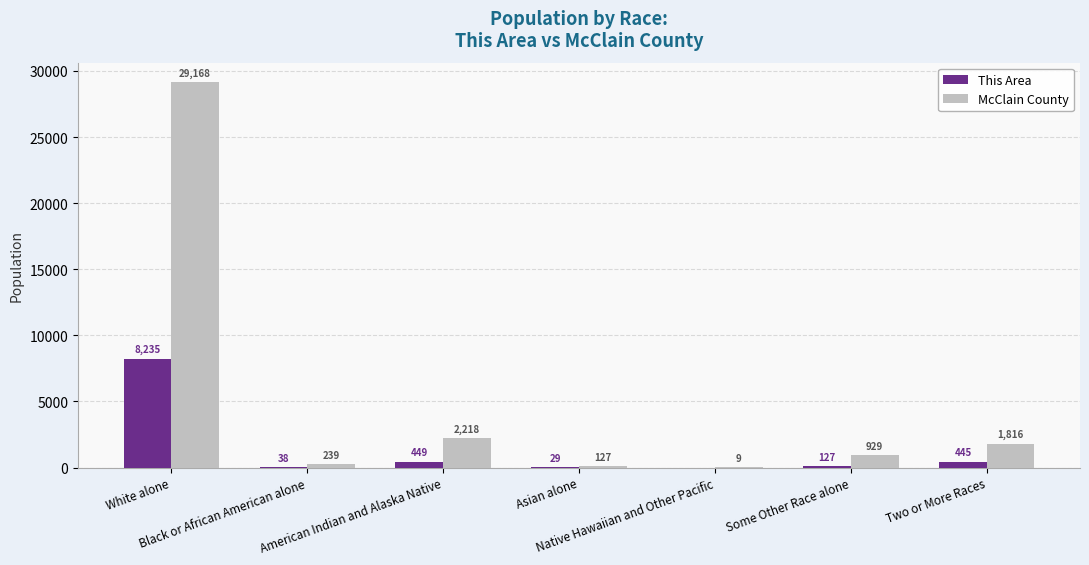

Does the chart contain stacked bars?

No